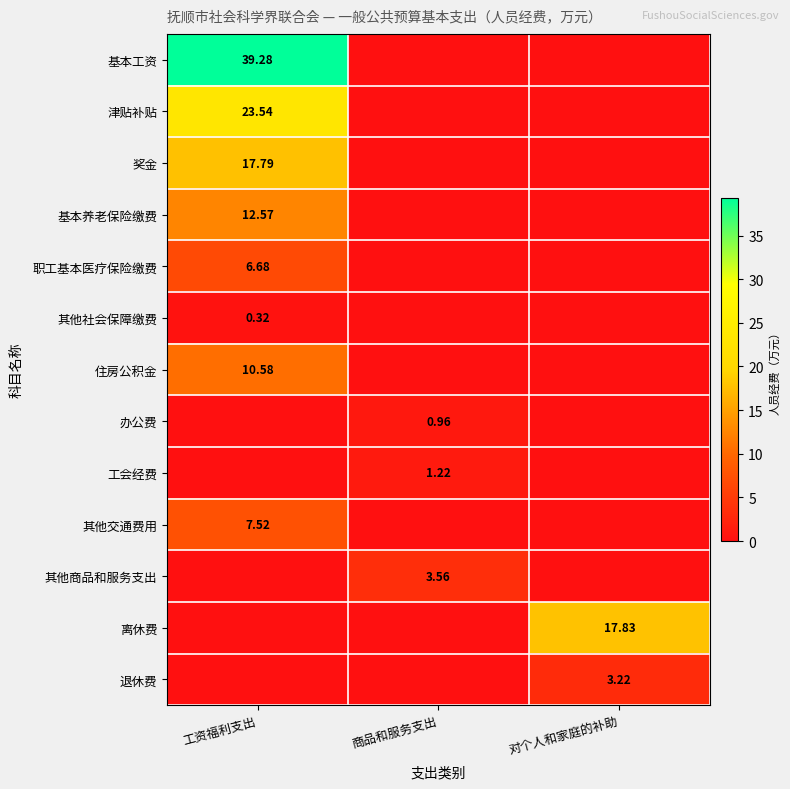

List the labels in order of 津贴补贴 value, smallest first.

商品和服务支出, 对个人和家庭的补助, 工资福利支出